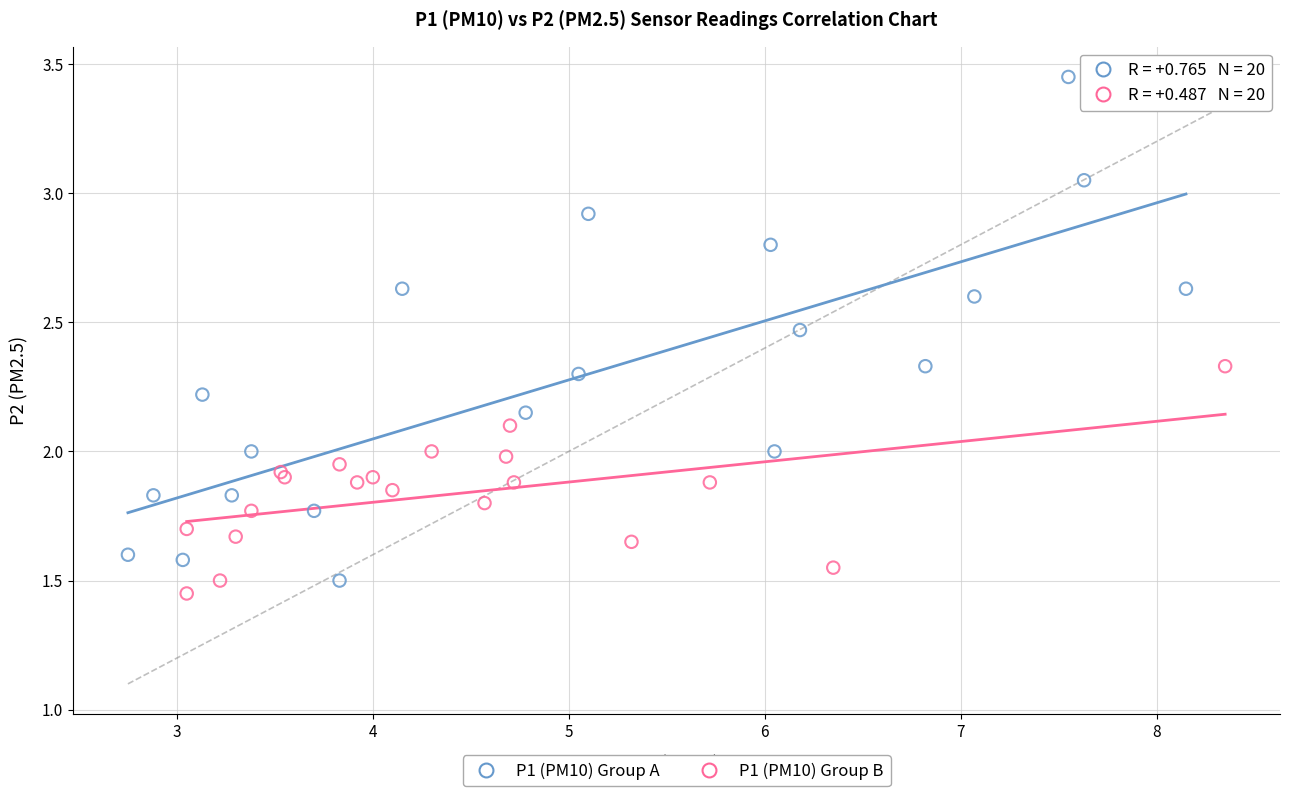

Which series has the largest Y range (max minus min)?

P1 (PM10) Group A